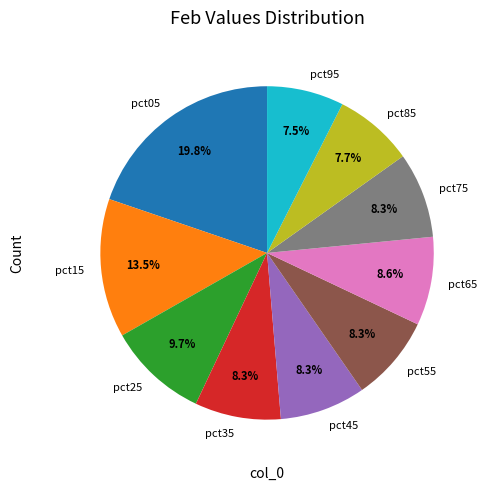

Do pct85 and pct95 together represent more than half of the pie?

No